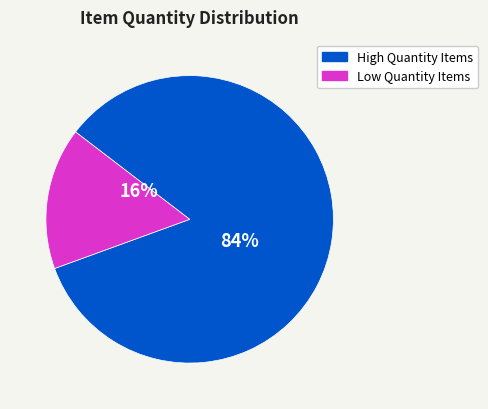

Do High Quantity Items and Low Quantity Items together represent more than half of the pie?

Yes